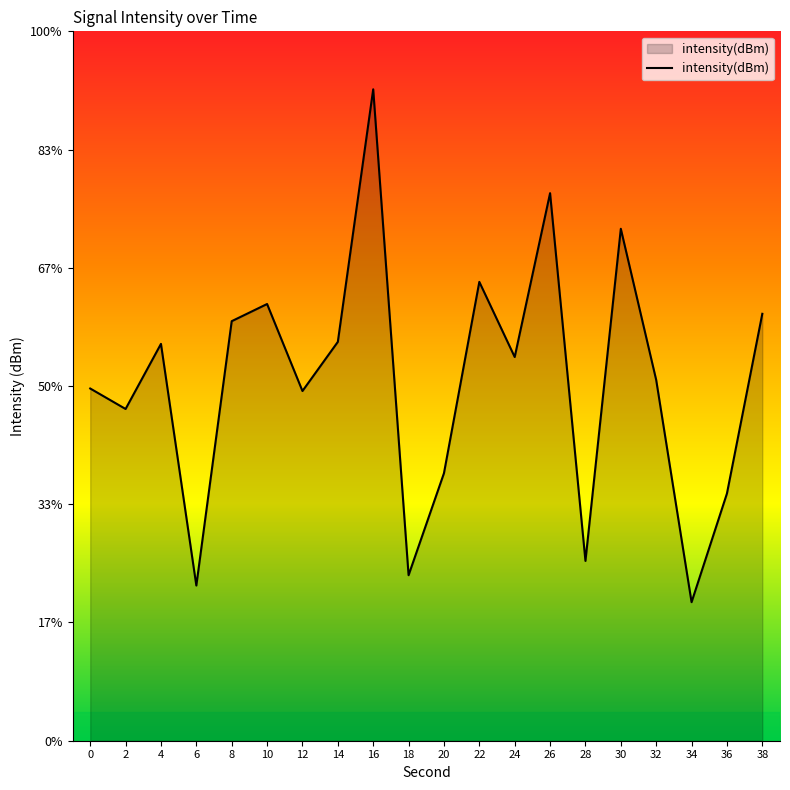

List the labels in order of value, smallest first.

34, 6, 18, 28, 36, 20, 2, 12, 0, 32, 24, 4, 14, 8, 38, 10, 22, 30, 26, 16